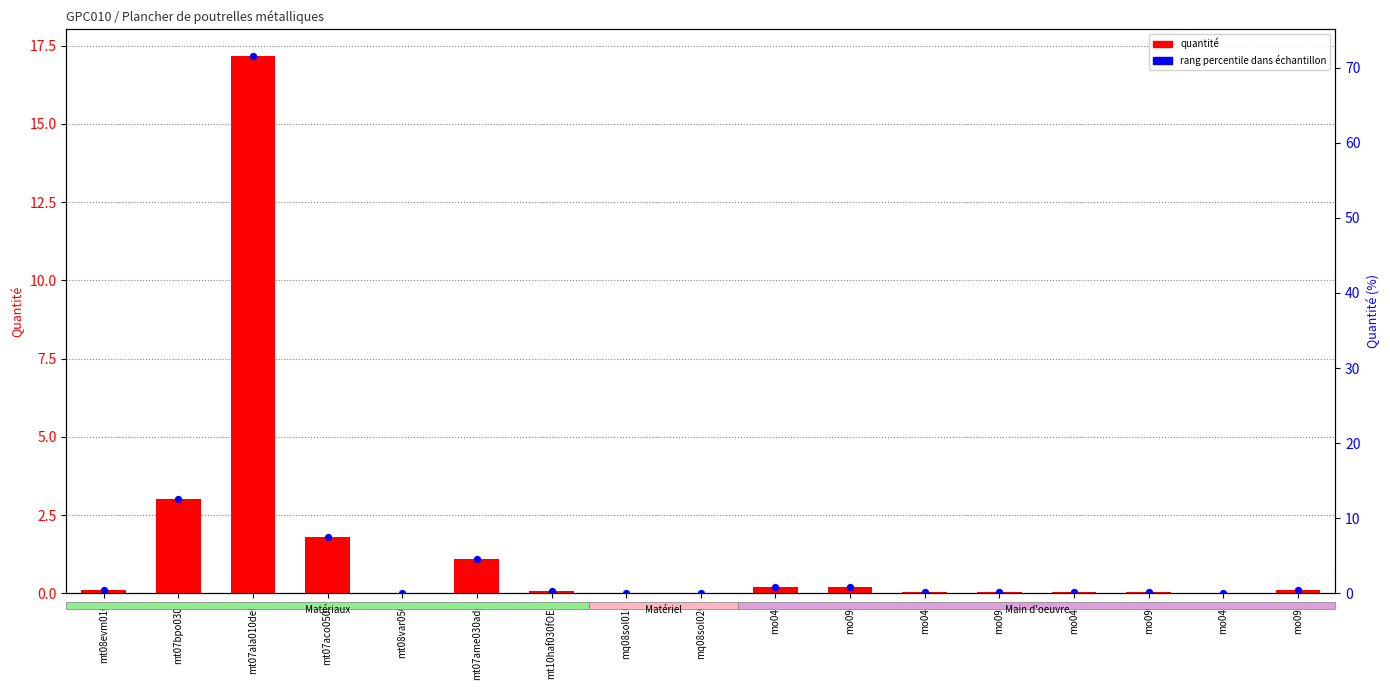

Is the value of quantité at mq08sol010 greater than the value of rang percentile at mo090?

No